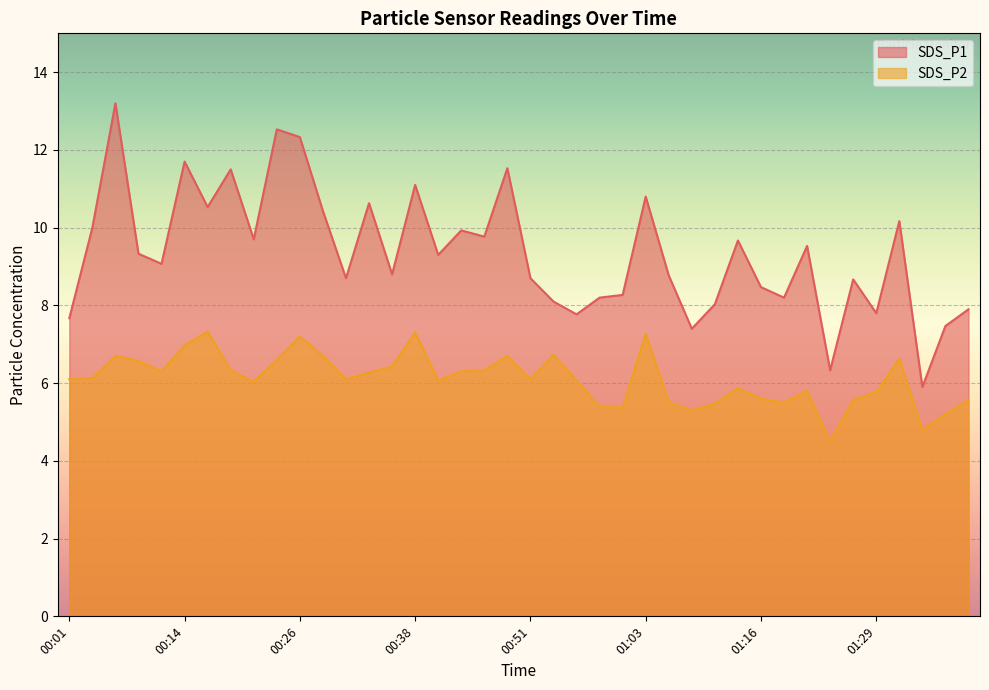

True or false: SDS_P1 and SDS_P2 intersect in this chart.

False